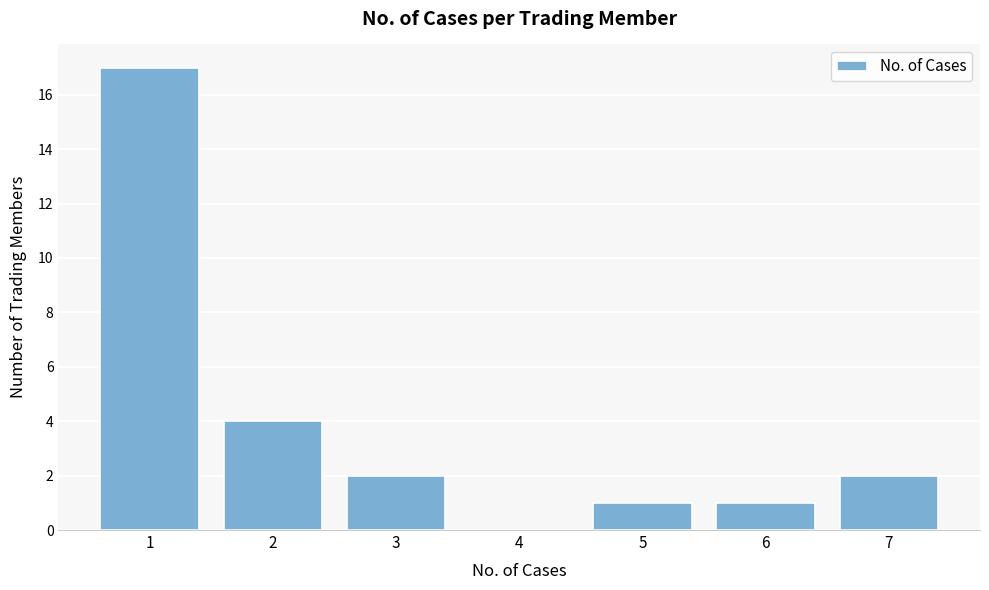

Reading right to left, list all the values displayed in this chart.

7=2	6=1	5=1	4=0	3=2	2=4	1=17